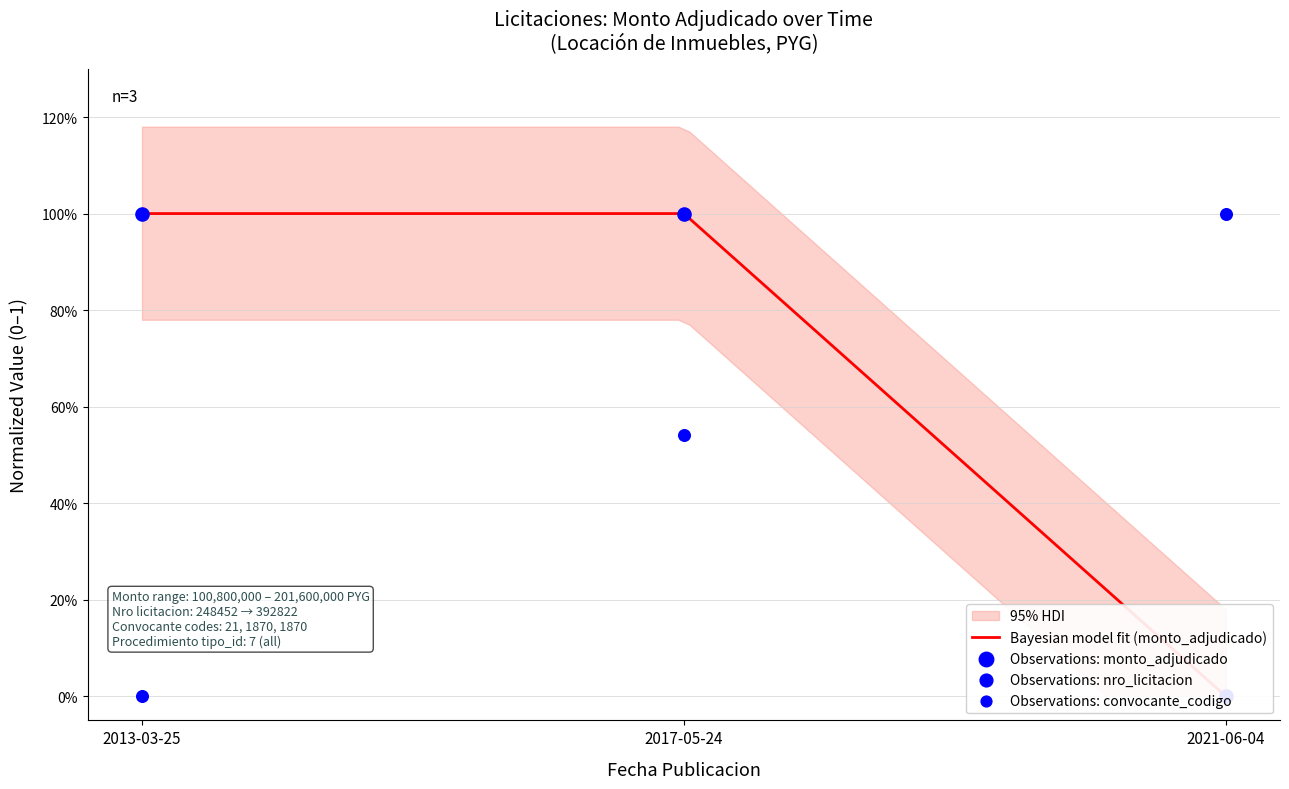

Which series contains the highest Y value?

monto_adjudicado